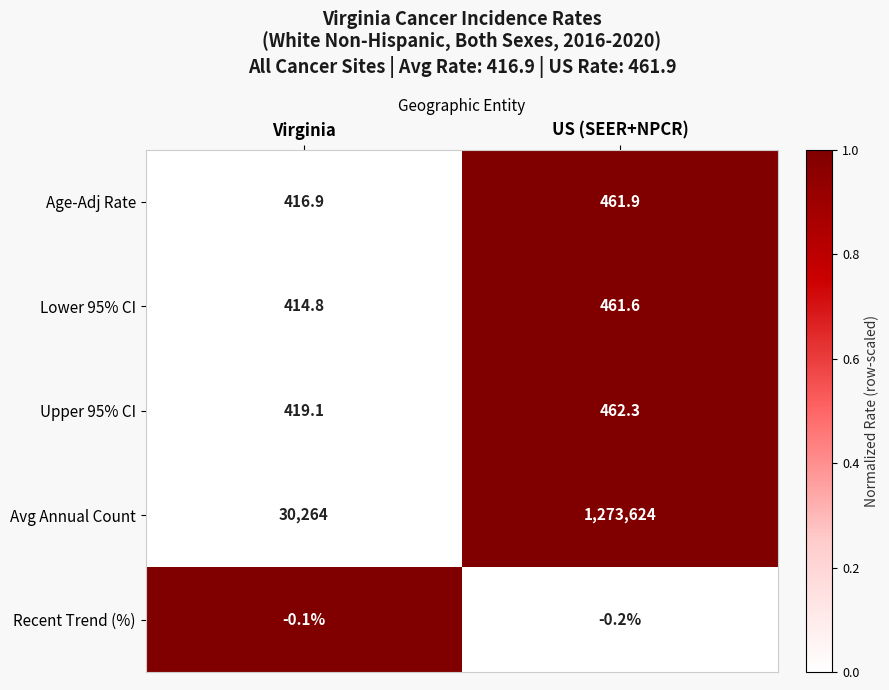

At which category is the sum across all series the highest?

US (SEER+NPCR)